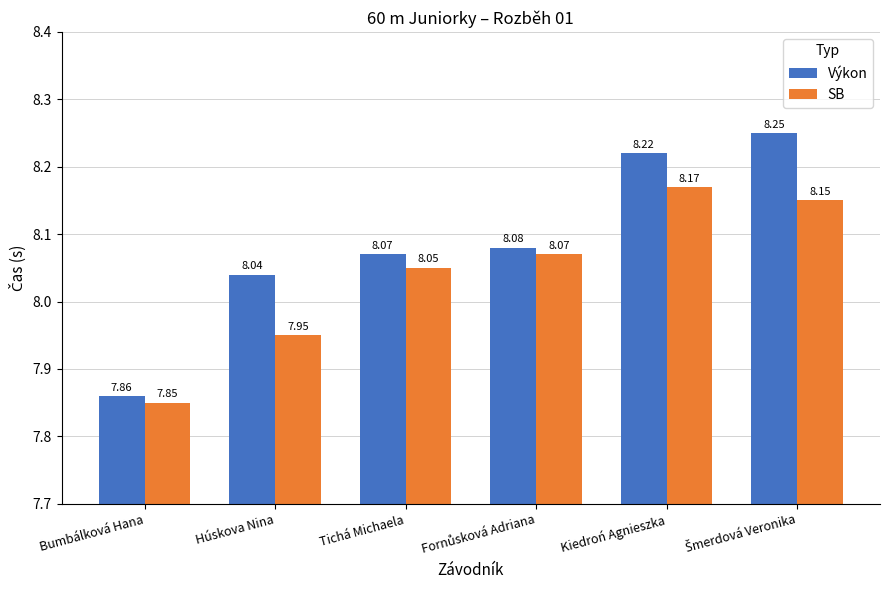

At which label is Výkon closest to 8?

Húskova Nina